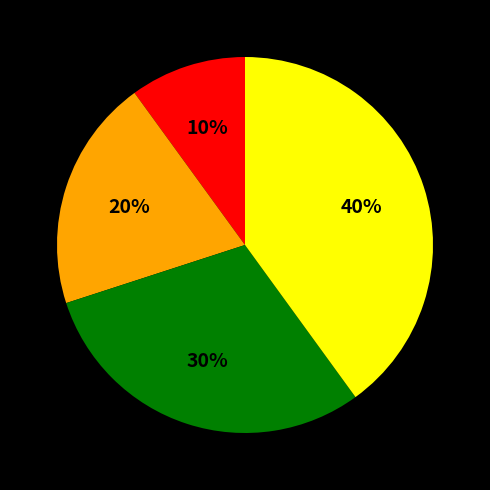

Is there a majority slice in this chart?

No